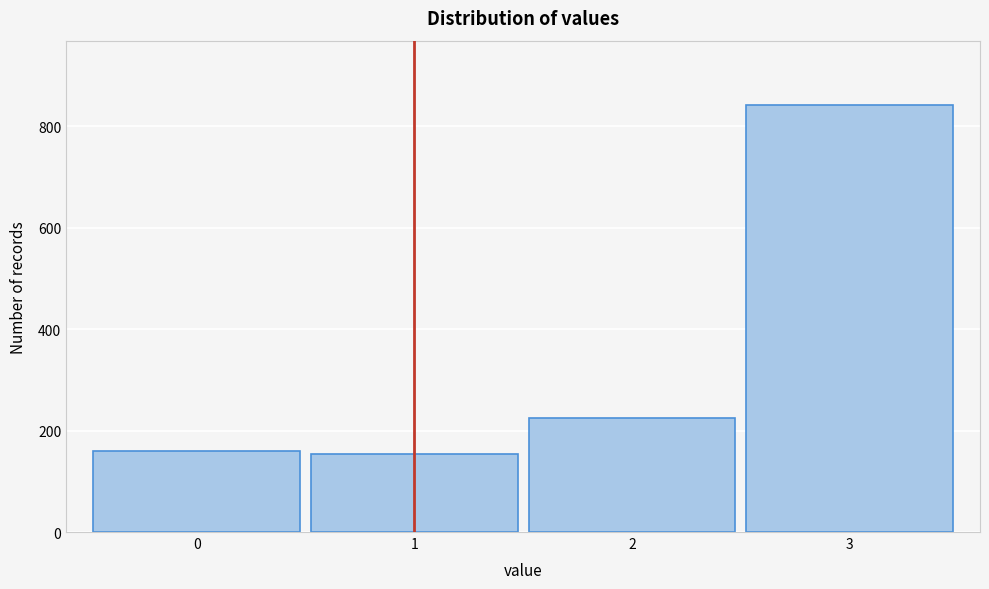

Reading left to right, extract all data points from this chart.

159	153	224	842